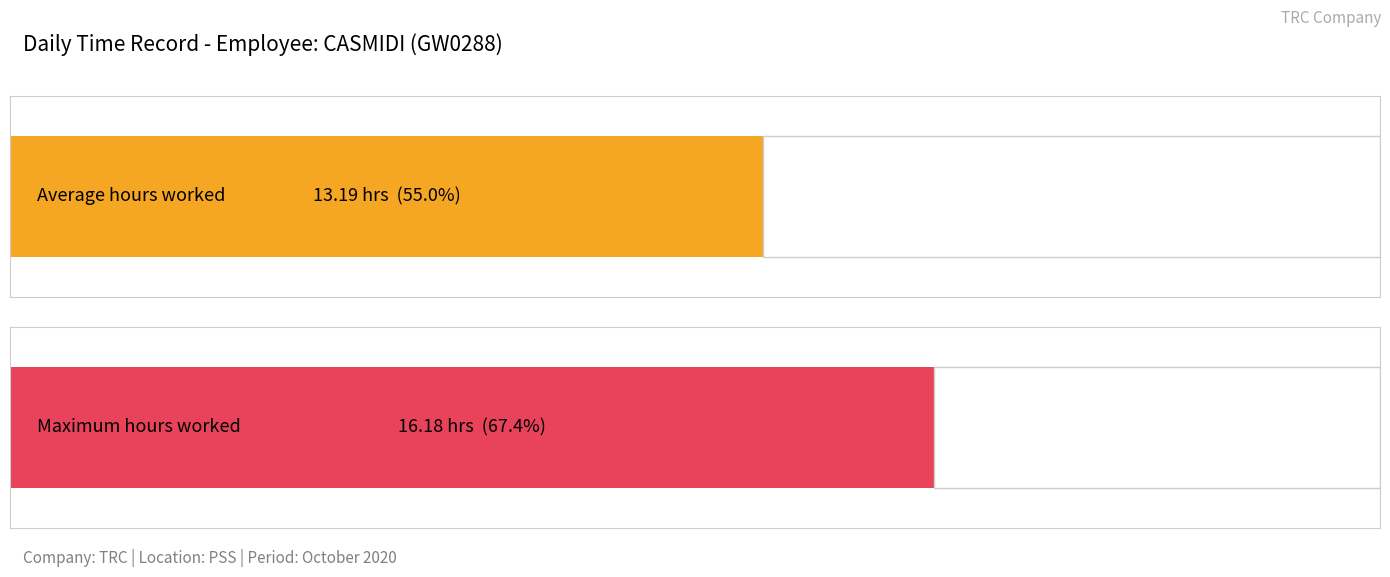

Between 8 and 2, which is larger?

8